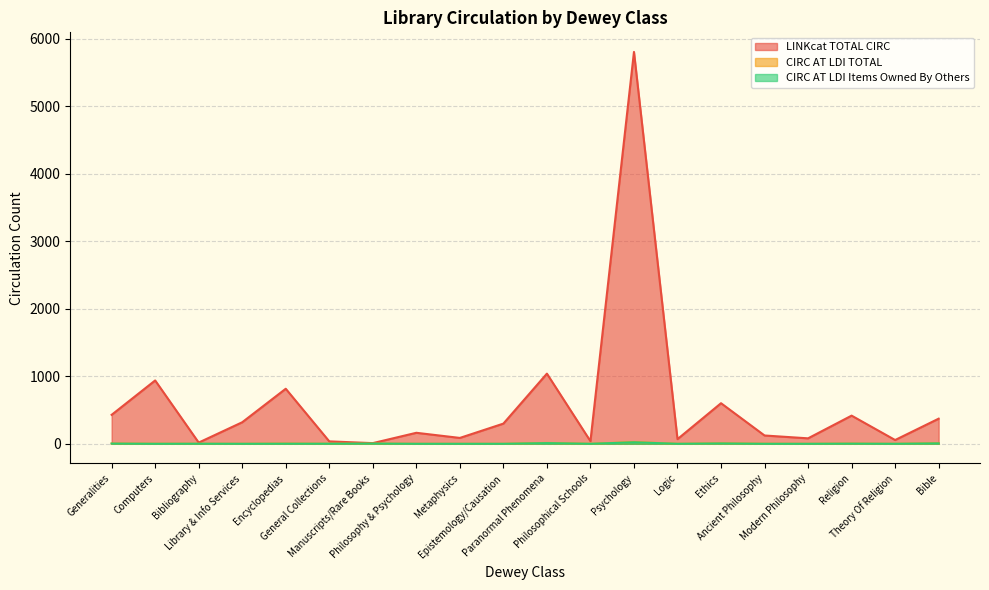

Rank the series at Theory Of Religion from lowest to highest value.

CIRC AT LDI TOTAL, CIRC AT LDI Items Owned By Others, LINKcat TOTAL CIRC